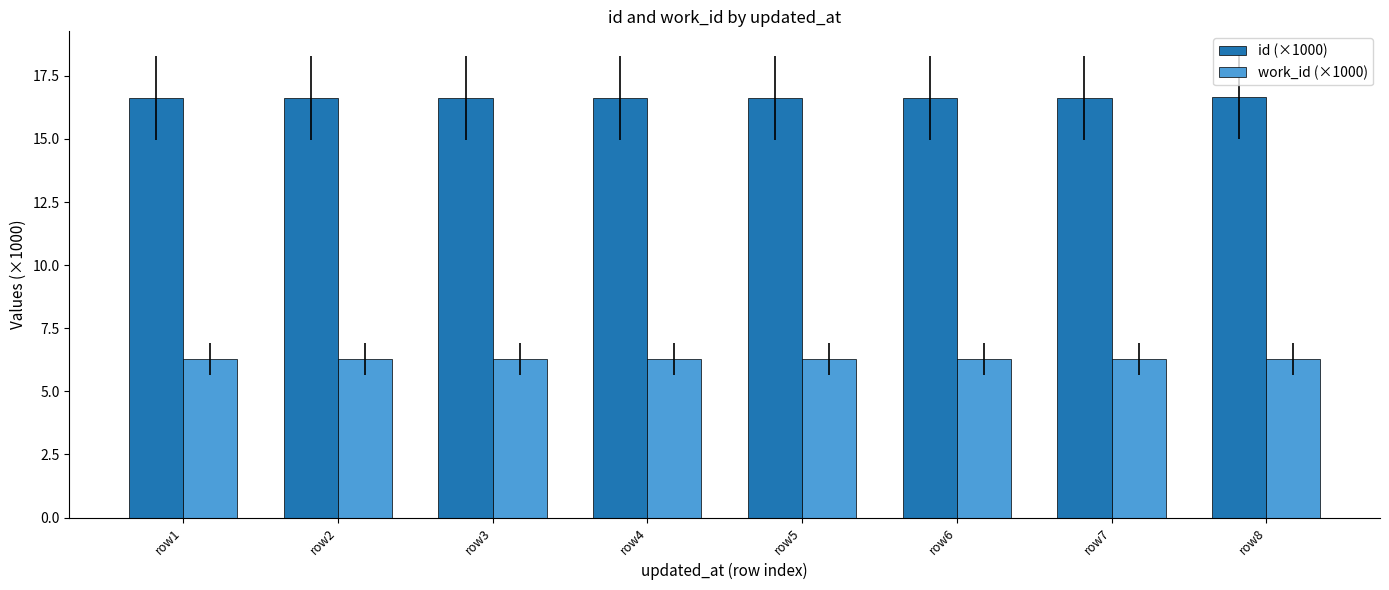

What is the spread (max minus min) of values at row4?

10.3